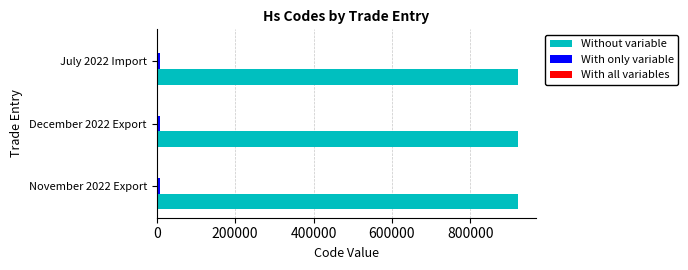

What is the greatest value displayed?

920992